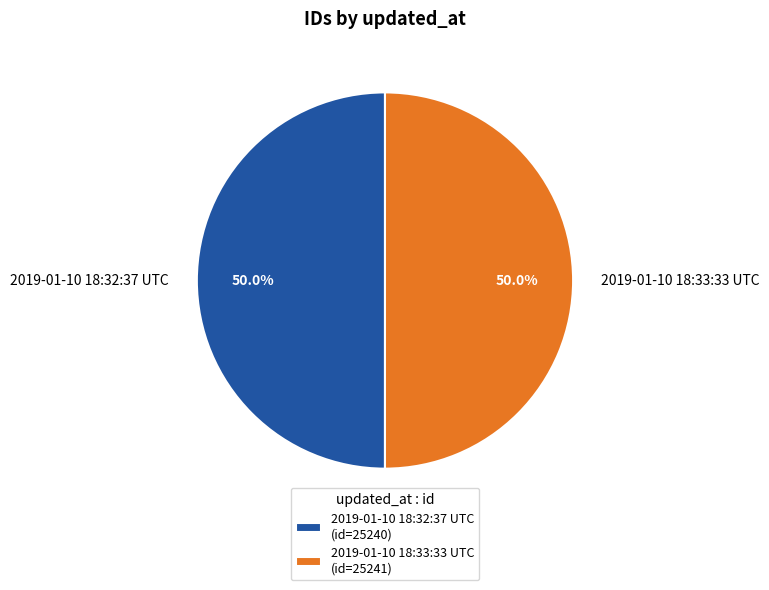

What percentage do 2019-01-10 18:32:37 UTC and 2019-01-10 18:33:33 UTC together represent?

100.0%